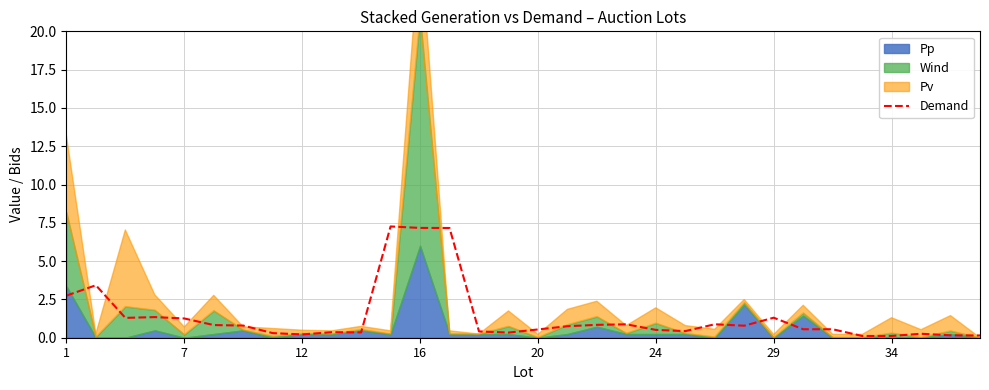

Is it true that the value at 30 is 0.2?

True